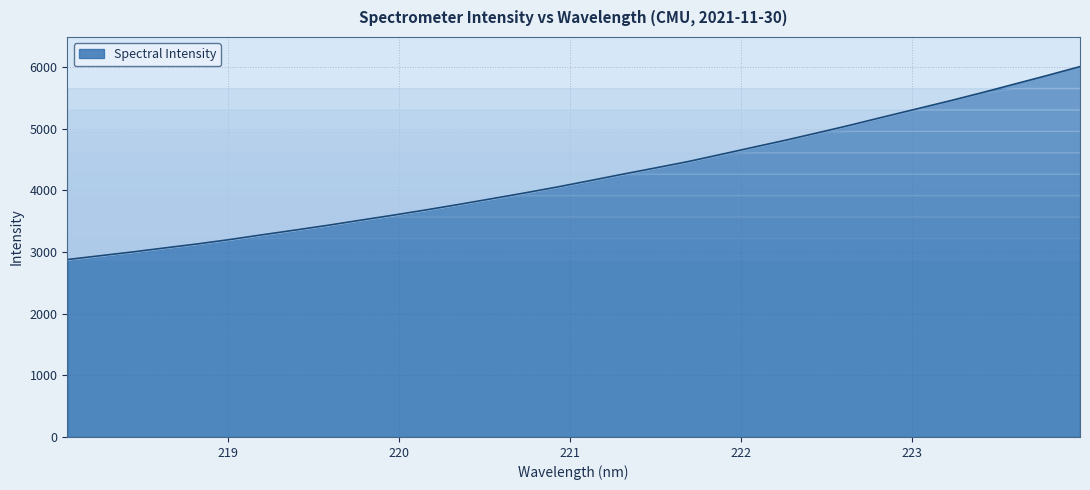

What is the greatest value displayed?

6006.3